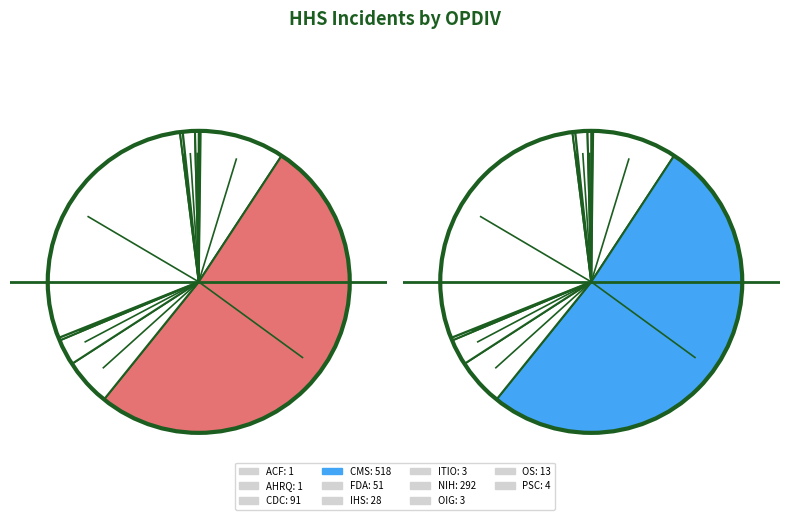

How many slices are in this pie chart?

11